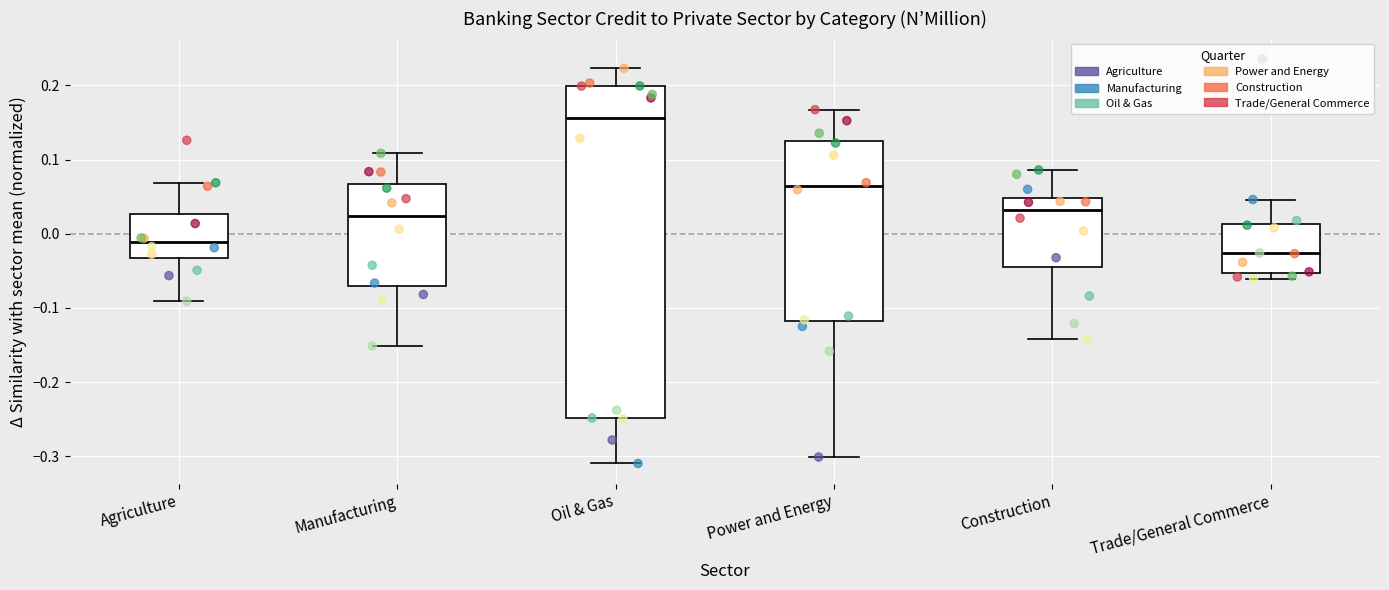

Which box has the highest median line?

Oil & Gas